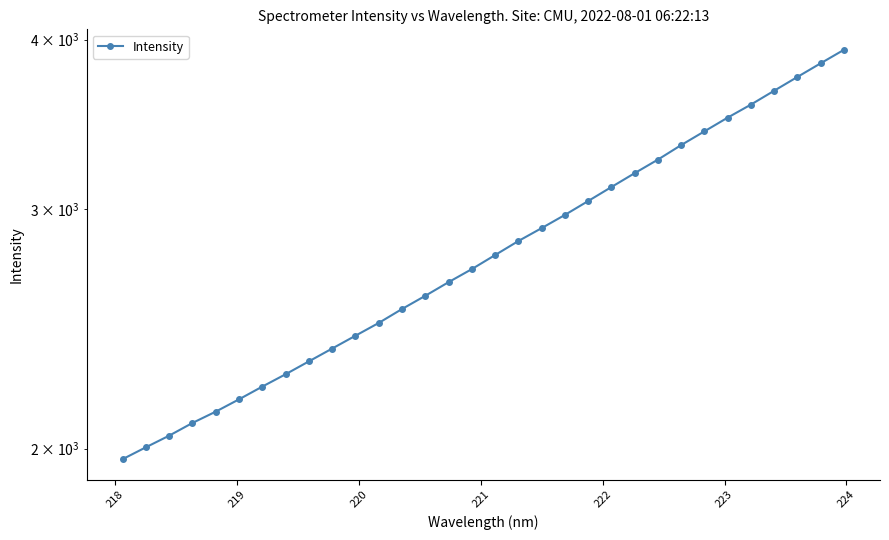

What is the maximum value shown in the chart?

3932.1